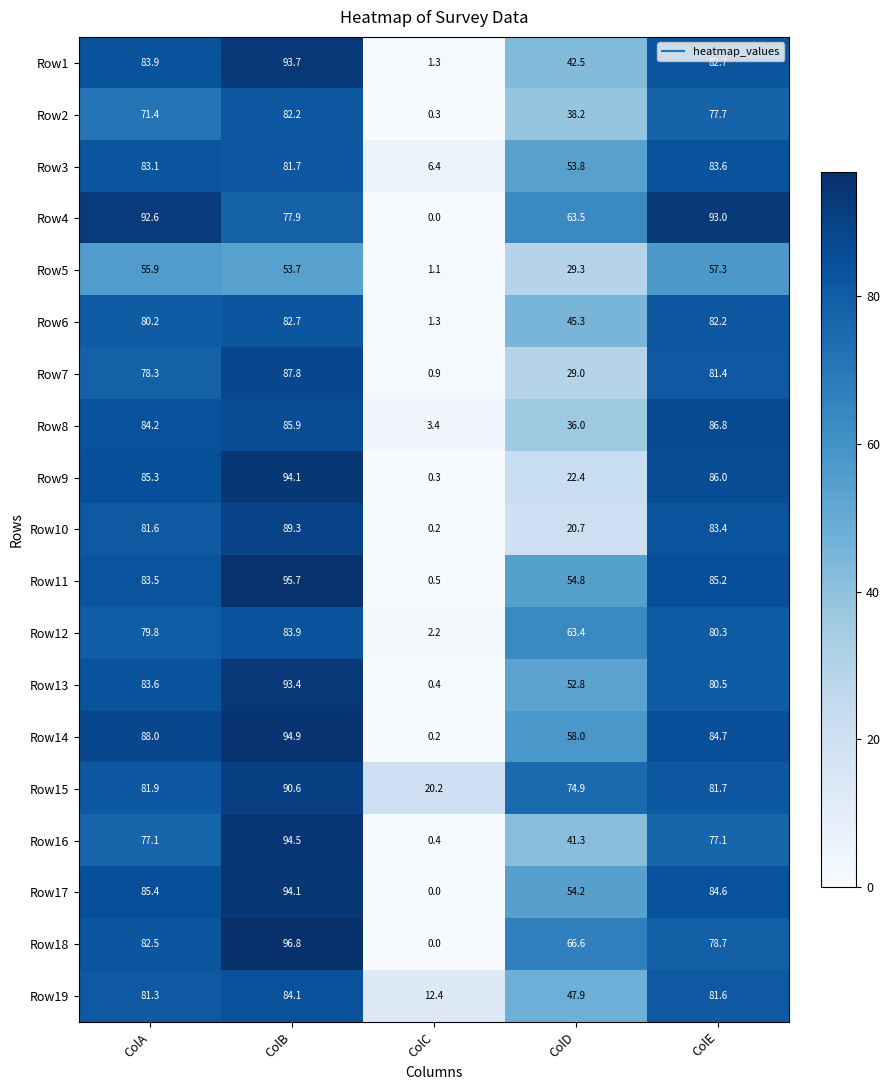

The value of Row11 at ColD is 54.8. True or false?

True